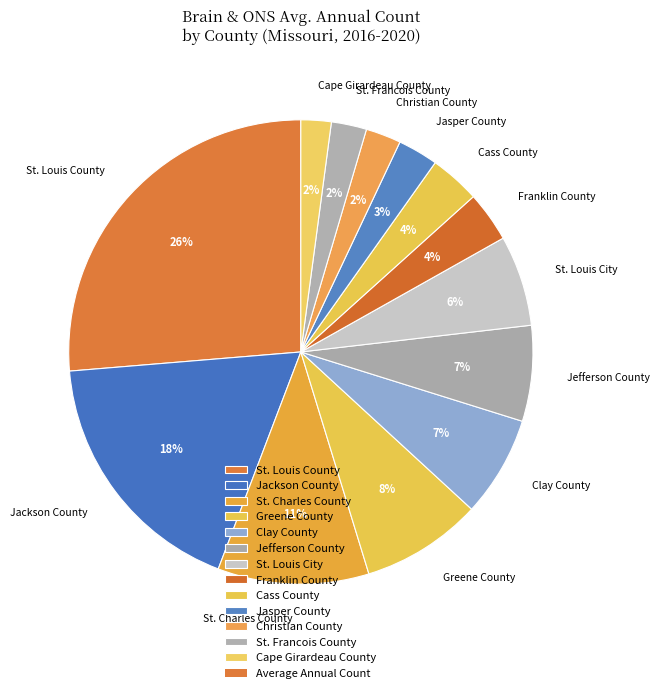

Is the sum of St. Charles County and Clay County greater than half?

No